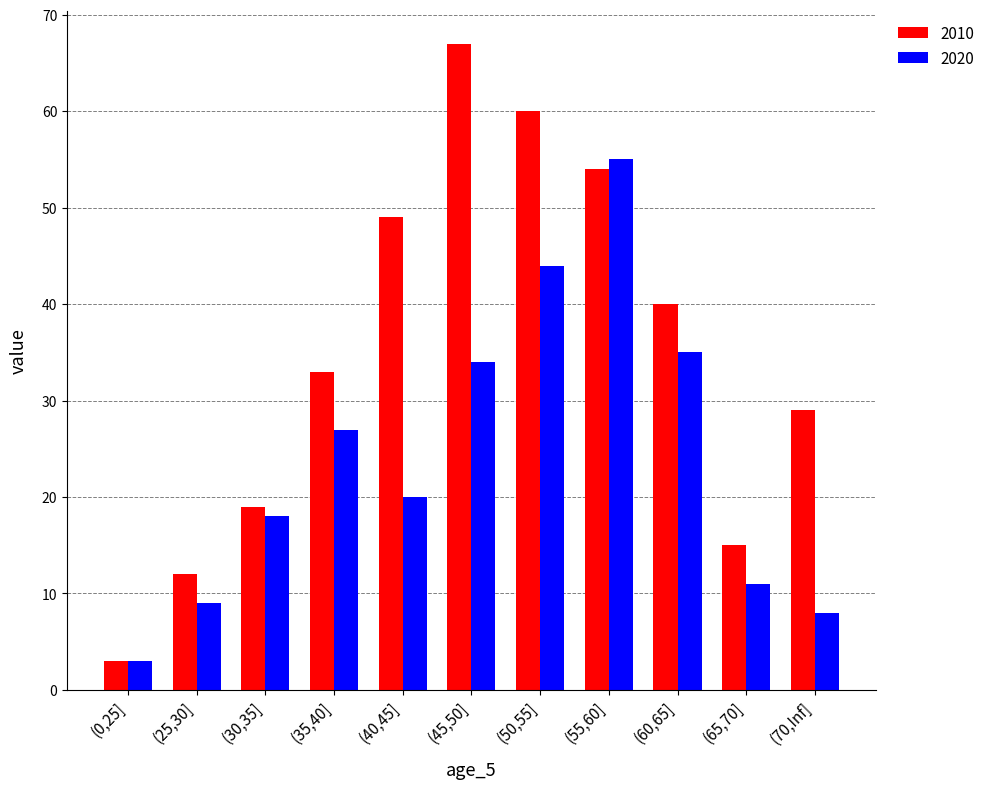

What is the value of the 2010 bar at the 4th from the left?

33